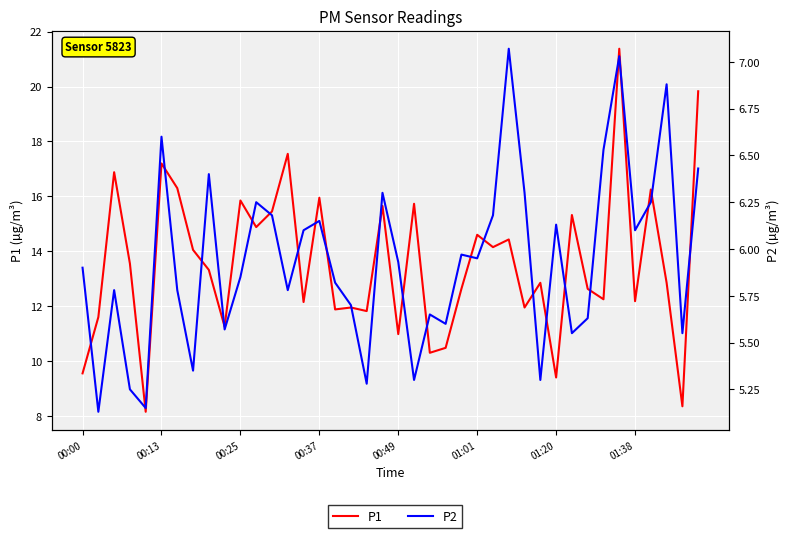

Which category has the lowest value across all series?

00:13